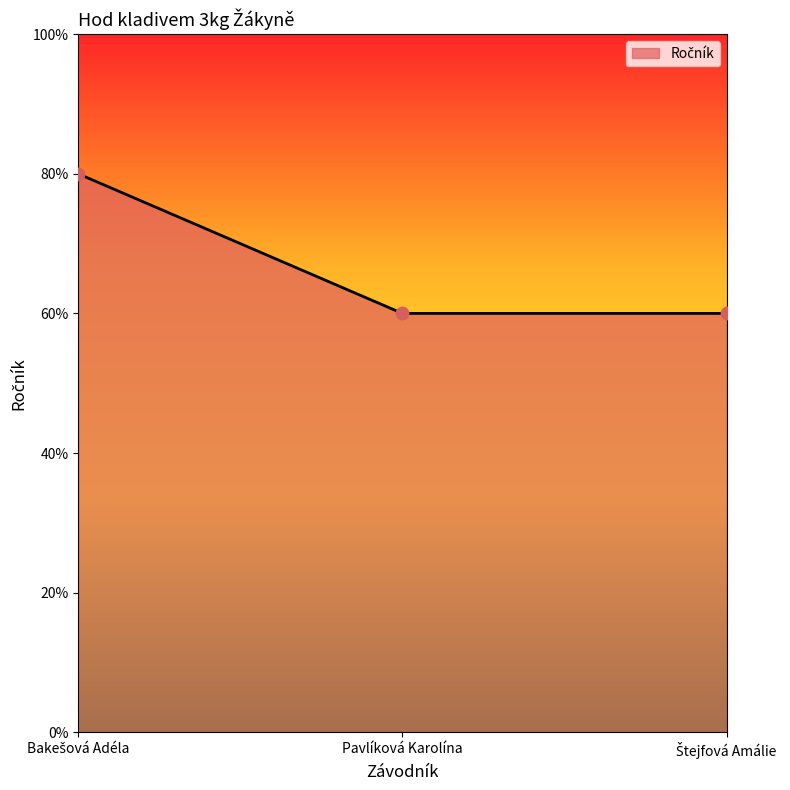

Approximately how many times larger is the value at Štejfová Amálie compared to Bakešová Adéla?

0.8